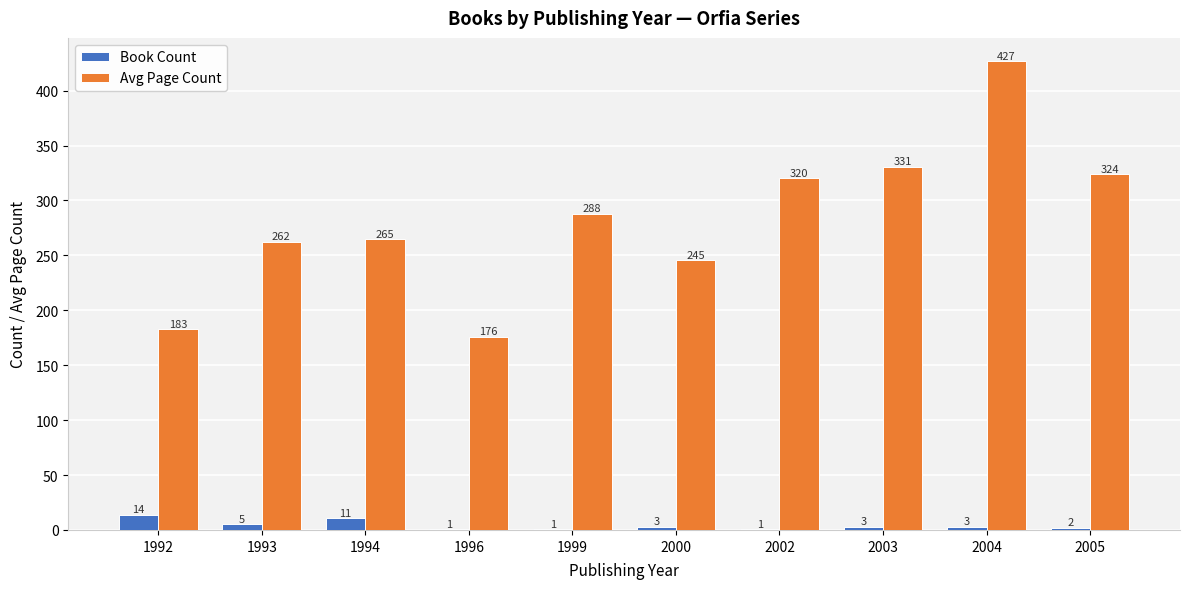

Does the chart contain stacked bars?

No